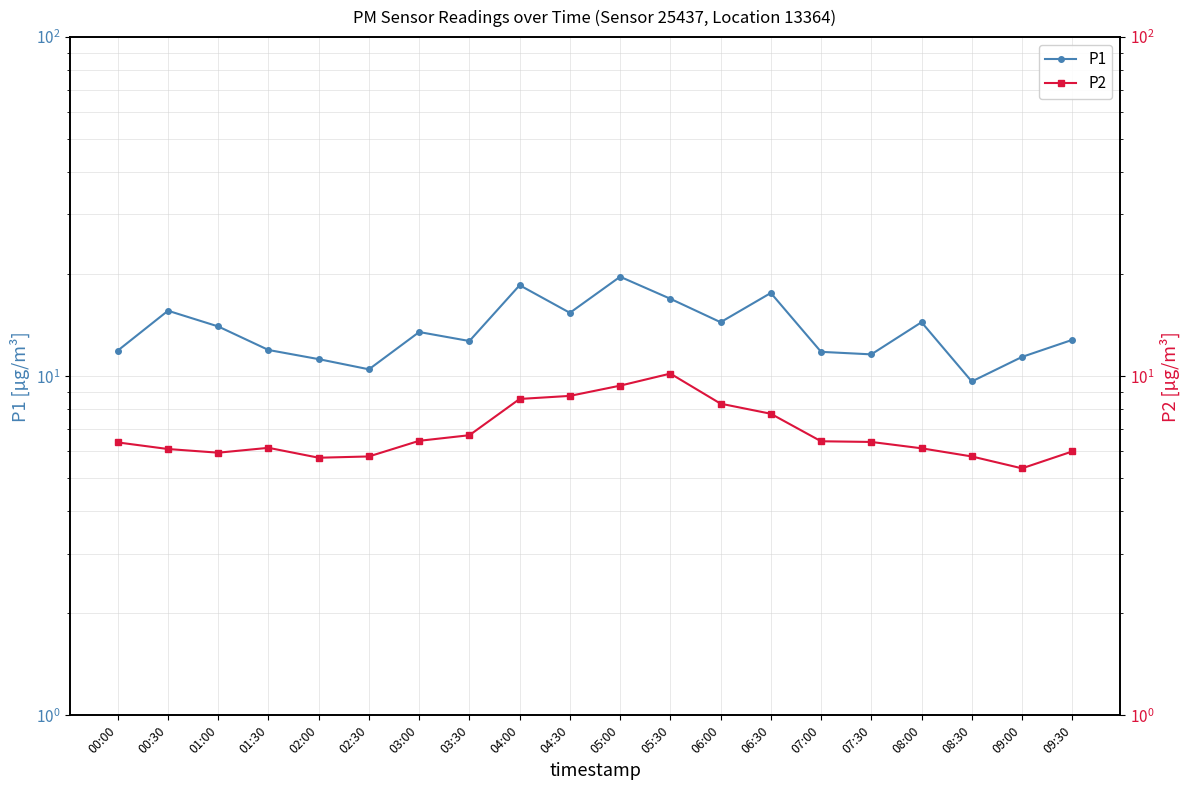

The value of P2 at 04:00 is 8.6. True or false?

True